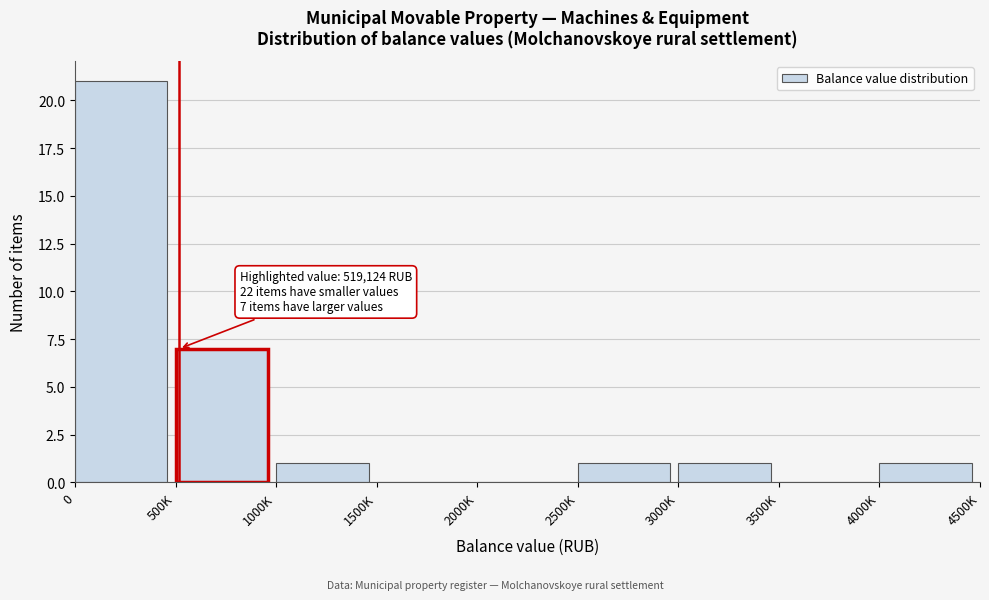

Reading right to left, extract all data points from this chart.

4000K=1	3500K=0	3000K=1	2500K=1	2000K=0	1500K=0	1000K=1	500K=7	0=21